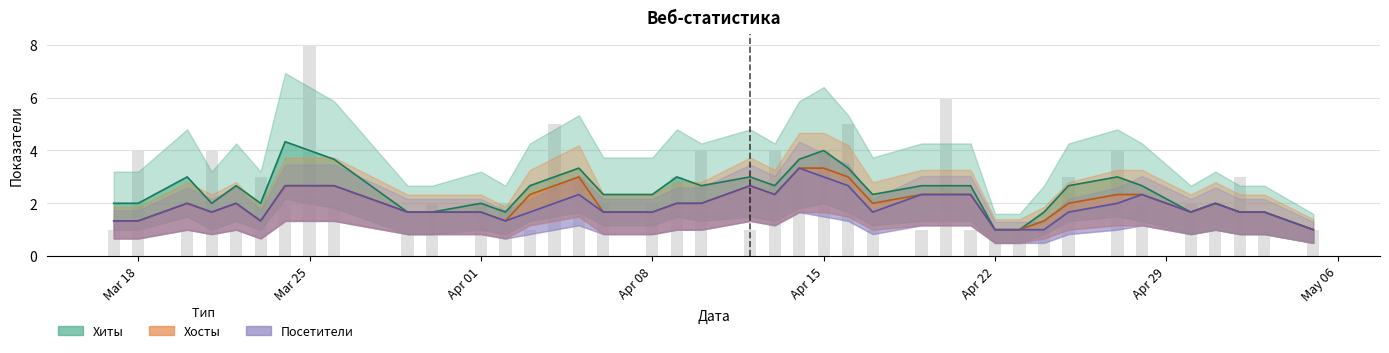

What is the label of the 37th bar from the left?

2024-05-01